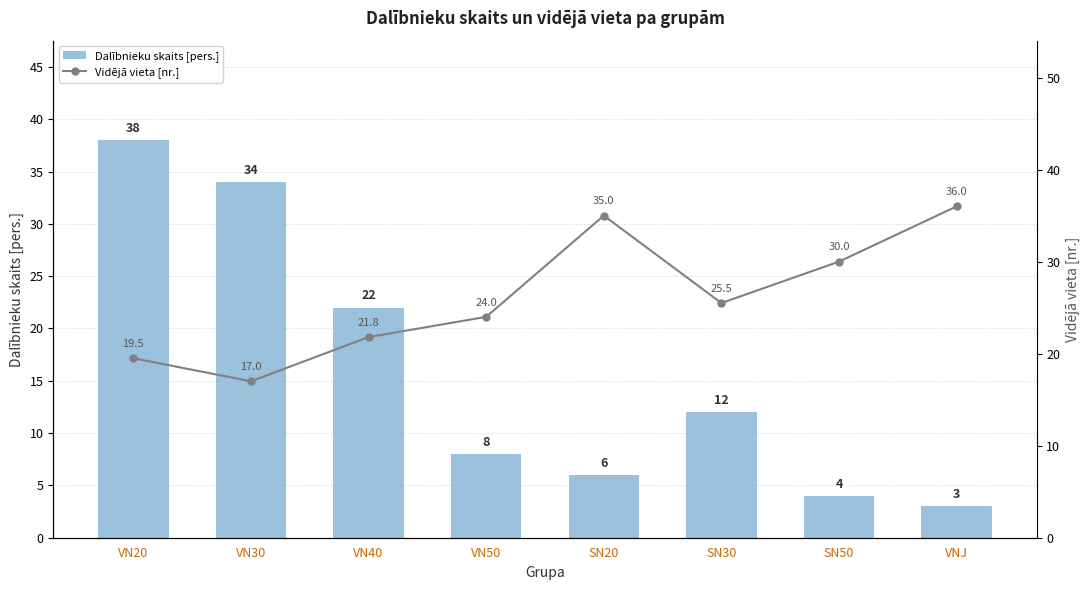

Reading left to right, transcribe all the data shown in this chart.

Dalībnieku skaits [pers.]: 38.0	34.0	22.0	8.0	6.0	12.0	4.0	3.0
Vidējā vieta [nr.]: 19.5	17.0	21.8	24.0	35.0	25.5	30.0	36.0